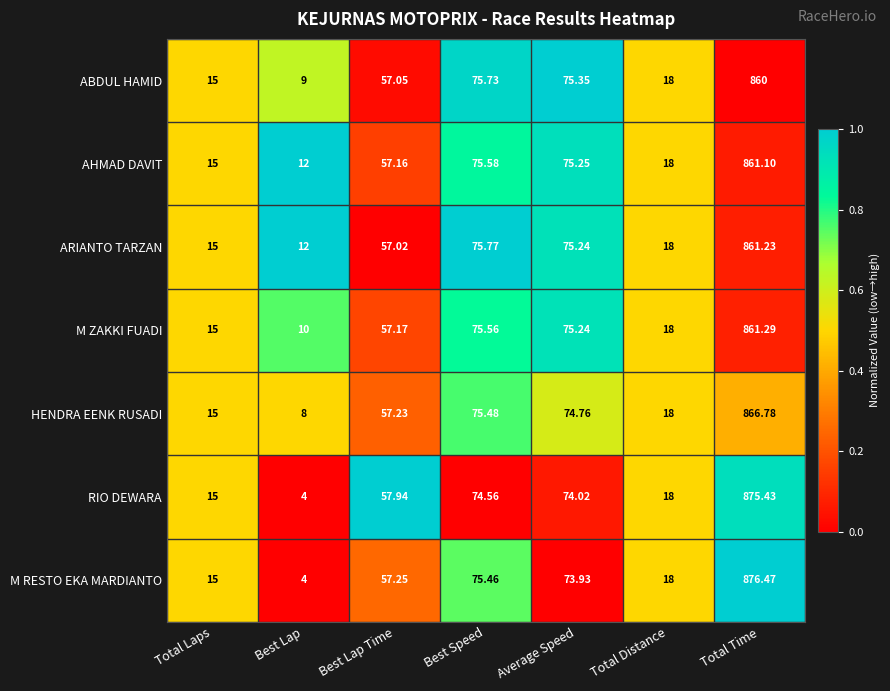

Where does the AHMAD DAVIT series first go above 57?

Best Lap Time